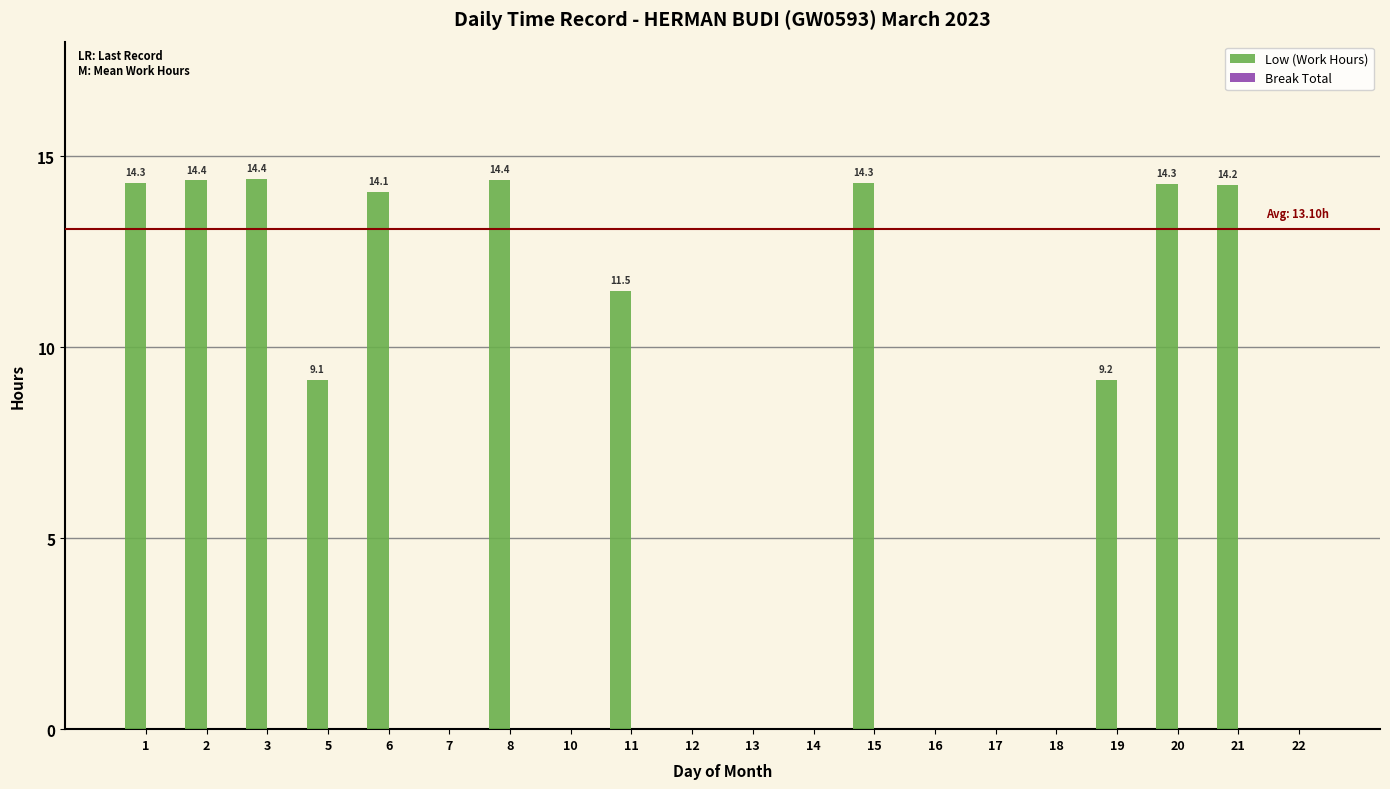

Does the chart contain stacked bars?

No